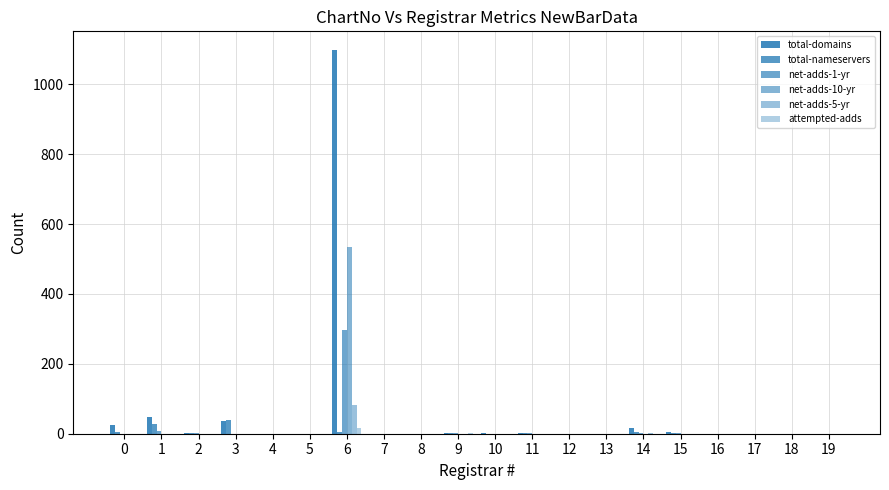

List the series in order of their peak value, lowest first.

attempted-adds, total-nameservers, net-adds-5-yr, net-adds-1-yr, net-adds-10-yr, total-domains